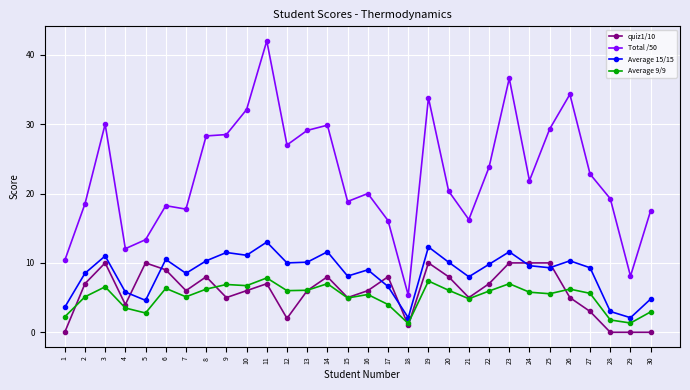

What is the value of the quiz1/10 point at the 14th from the left?

8.0